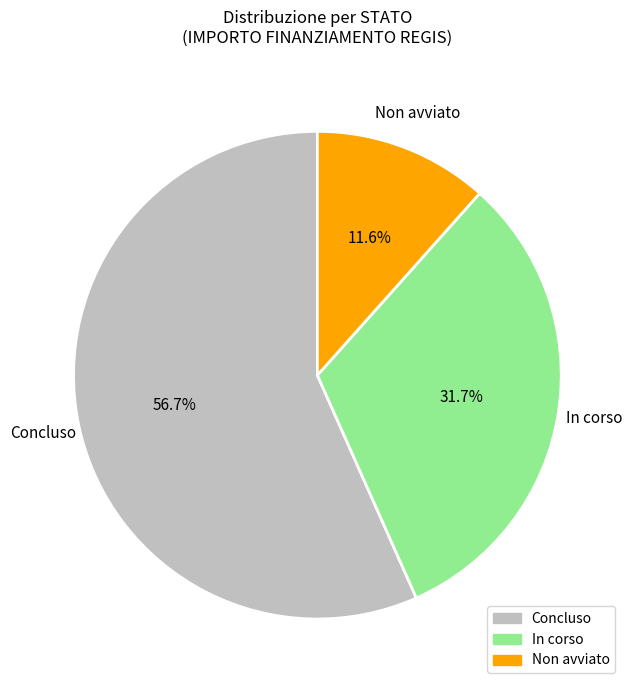

How many slices are in this pie chart?

3